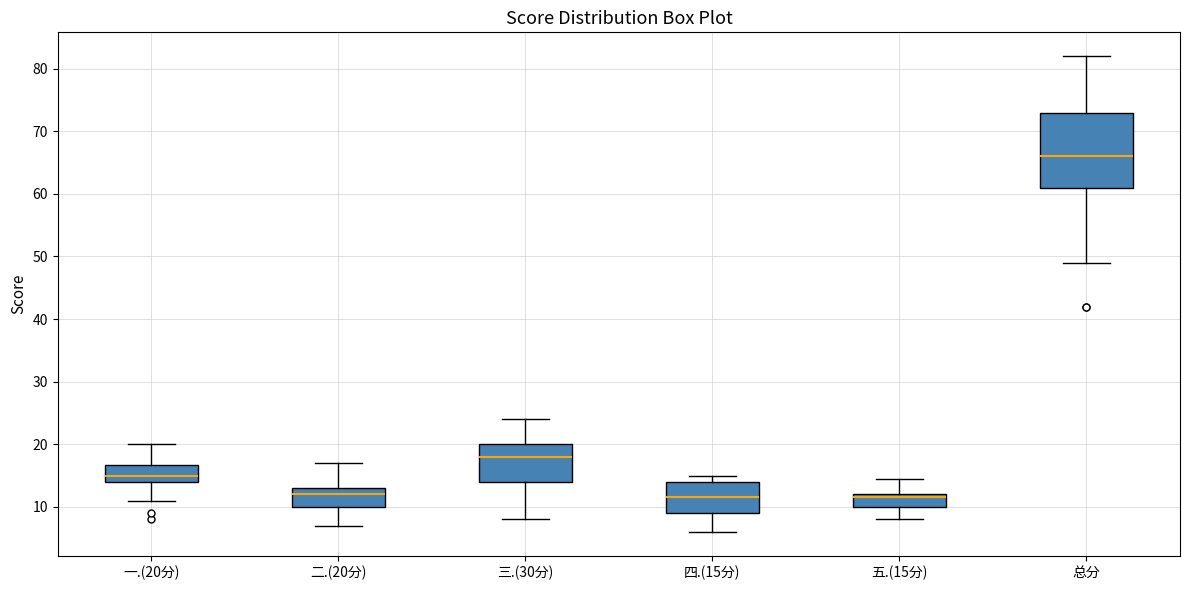

Reading left to right, read every box against the y-axis: the position of its median line, the range the box covers, and the ends of its whiskers. The values are not printed on the chart, so give them approximately, as read against the axis.

一.(20分): median 15, box 14 to 17, whiskers 11 to 20
二.(20分): median 12, box 10 to 13, whiskers 7 to 17
三.(30分): median 18, box 14 to 20, whiskers 8 to 24
四.(15分): median 12, box 9 to 14, whiskers 6 to 15
五.(15分): median 12 (just below the box's upper edge), box 10 to 12, whiskers 8 to 15
总分: median 66, box 61 to 73, whiskers 49 to 82